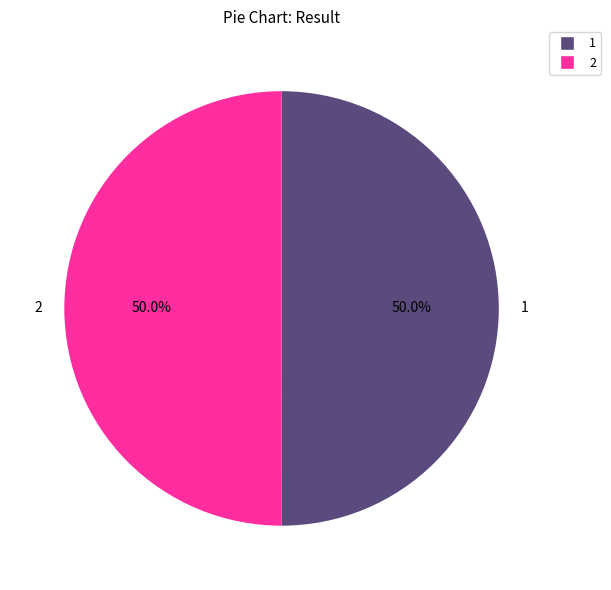

Approximately how many times larger is the value at 1 compared to 2?

1.0